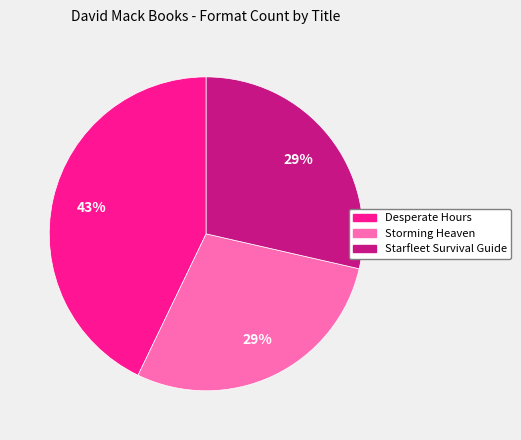

To the nearest percent, what is the average slice percentage?

33%